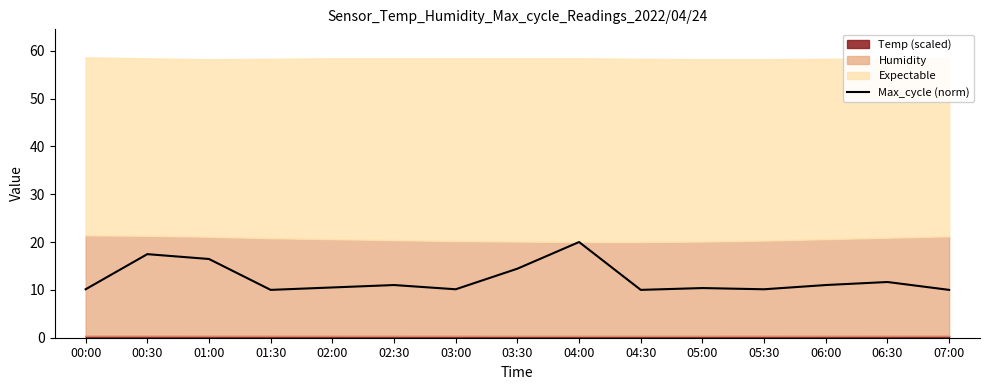

List the labels in order of value, smallest first.

01:30, 04:30, 07:00, 00:00, 03:00, 05:30, 05:00, 02:00, 02:30, 06:00, 06:30, 03:30, 01:00, 00:30, 04:00